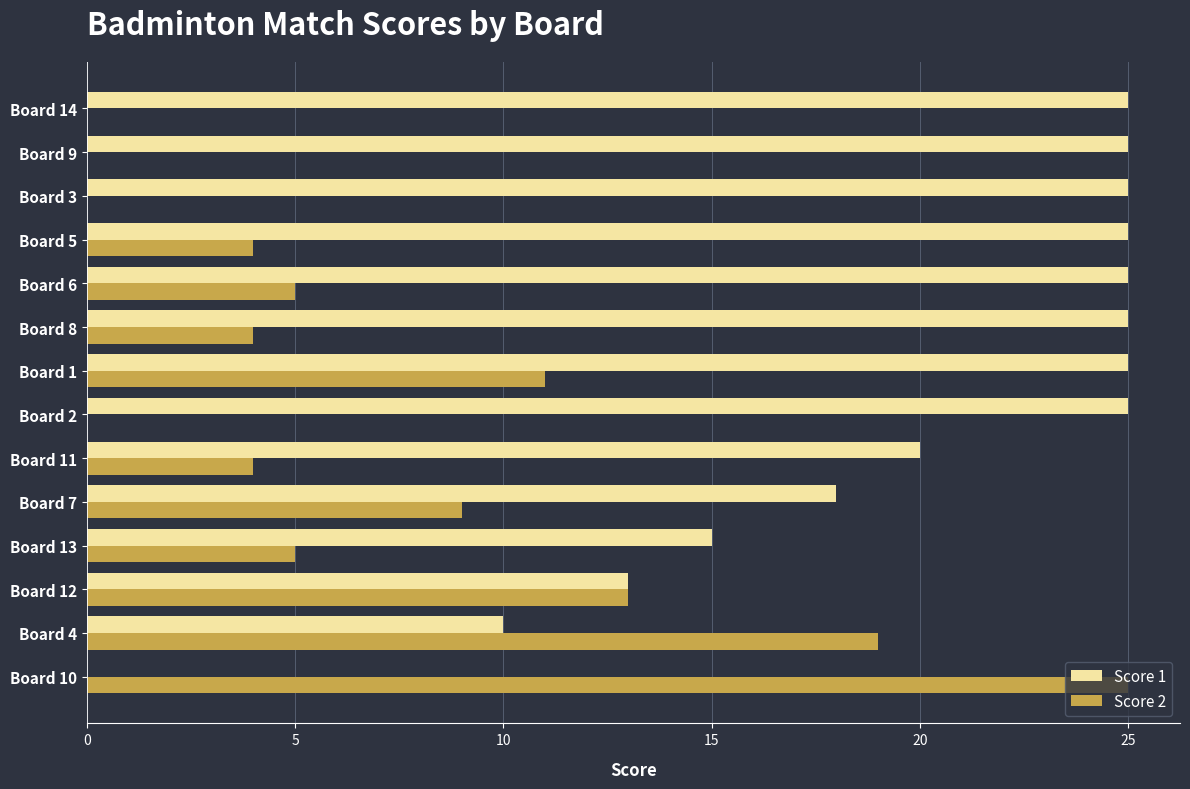

Where is Score 1 nearest to the value 12?

Board 12